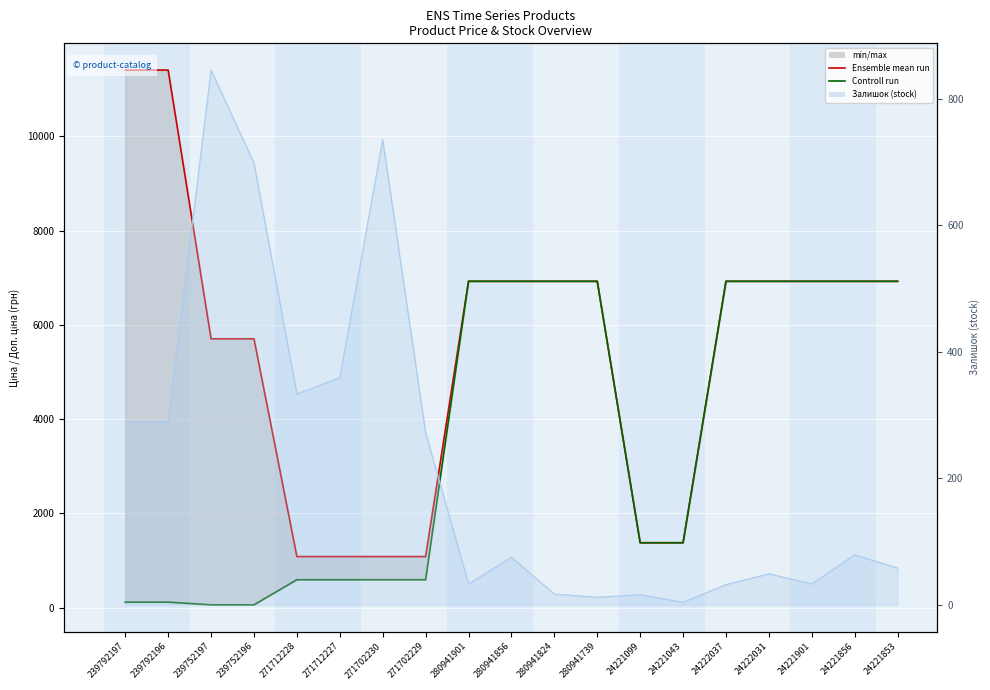

How many lines are shown in the chart?

2